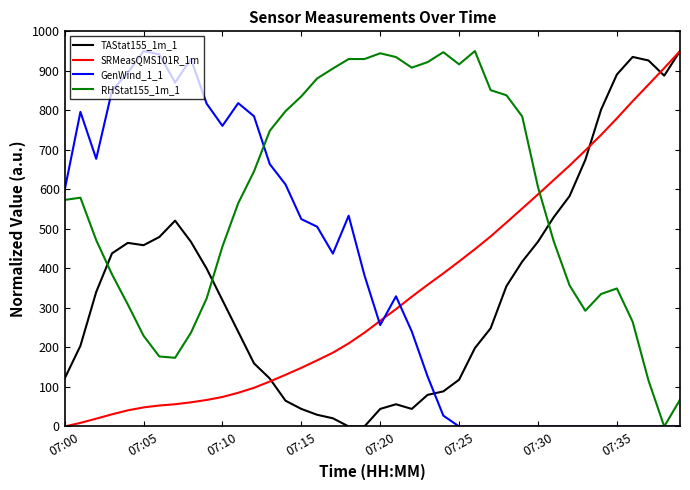

True or false: RHStat155_1m_1 and TAStat155_1m_1 intersect in this chart.

True